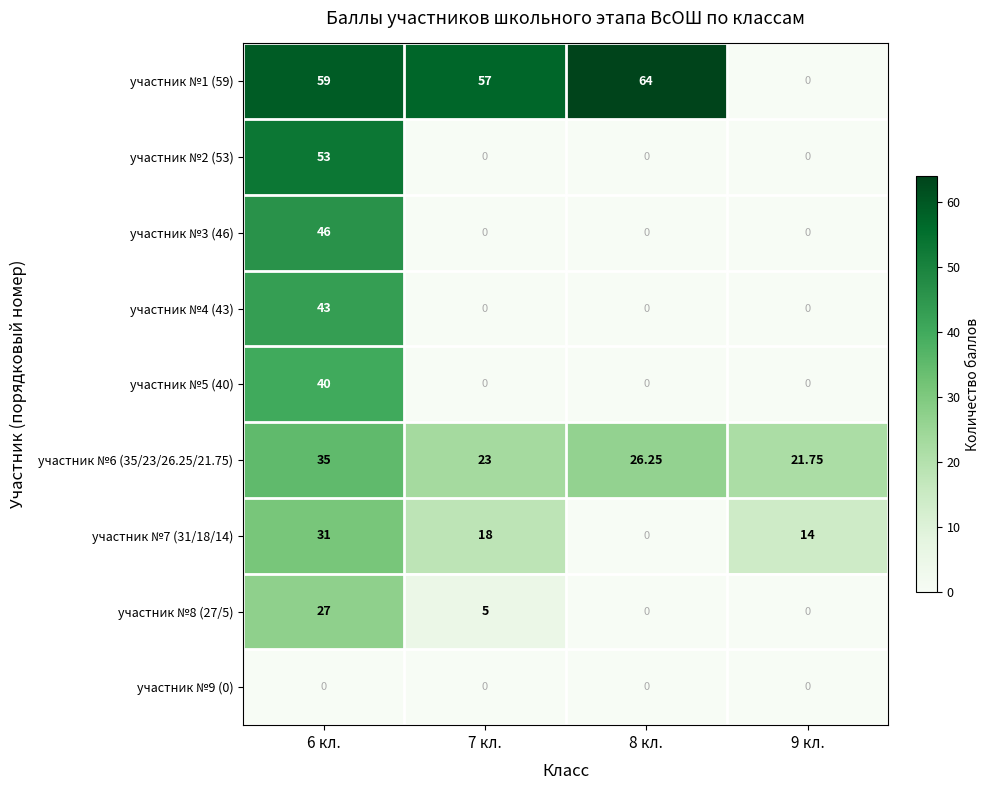

Which series has the largest total across all categories?

участник №1 (59)